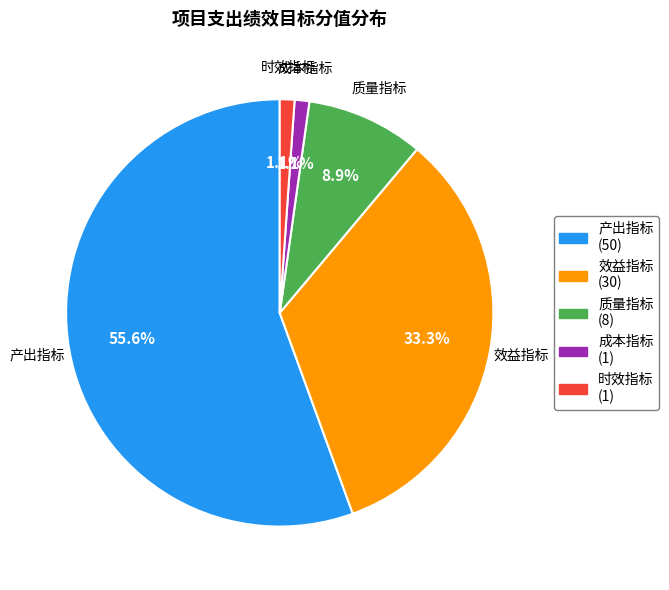

Which category has the biggest portion of the pie?

产出指标